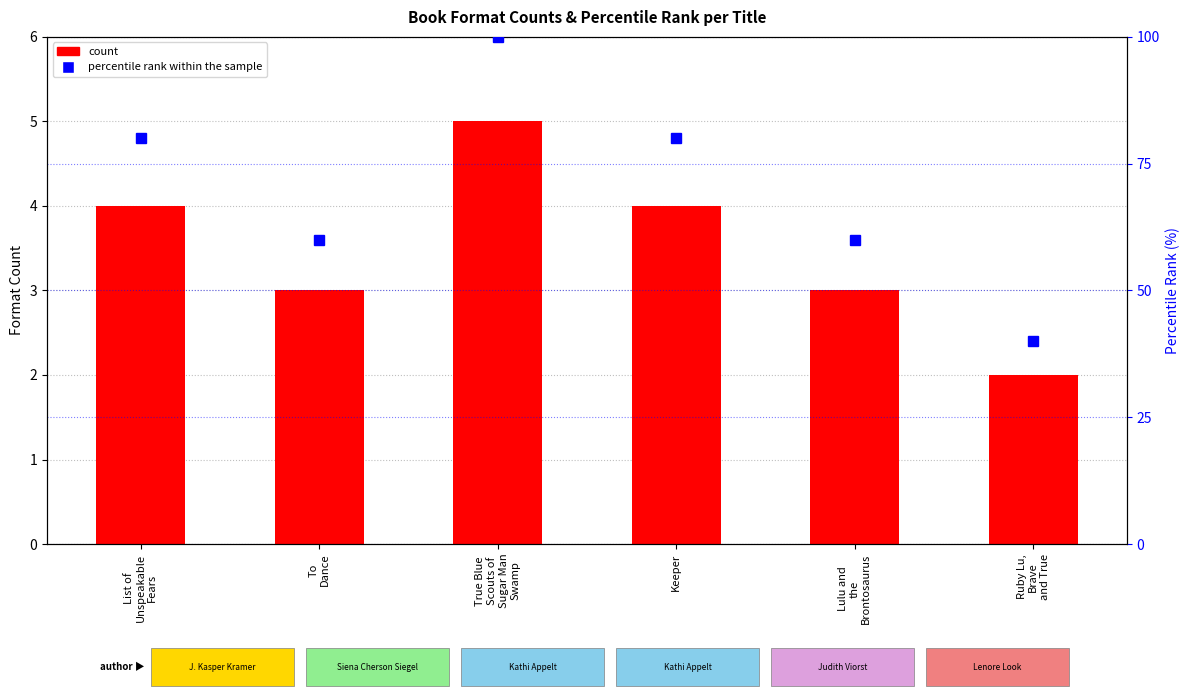

Count the percentile rank within the sample values in the range 60 to 80.

4